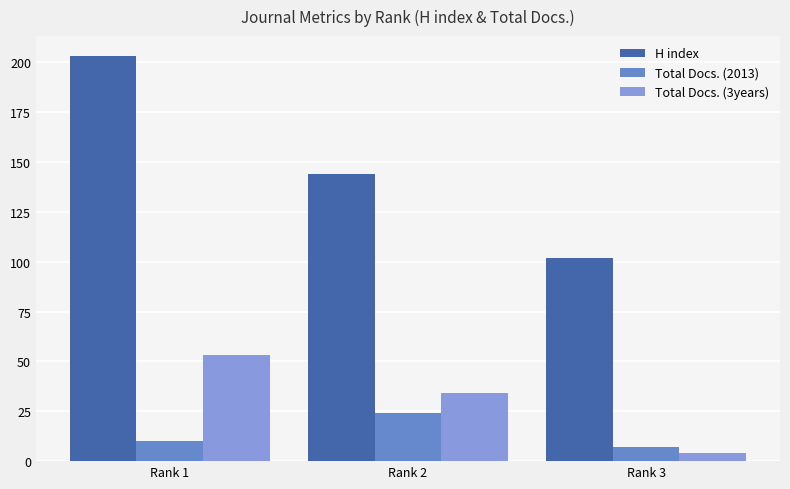

How many data points does each series have?

3